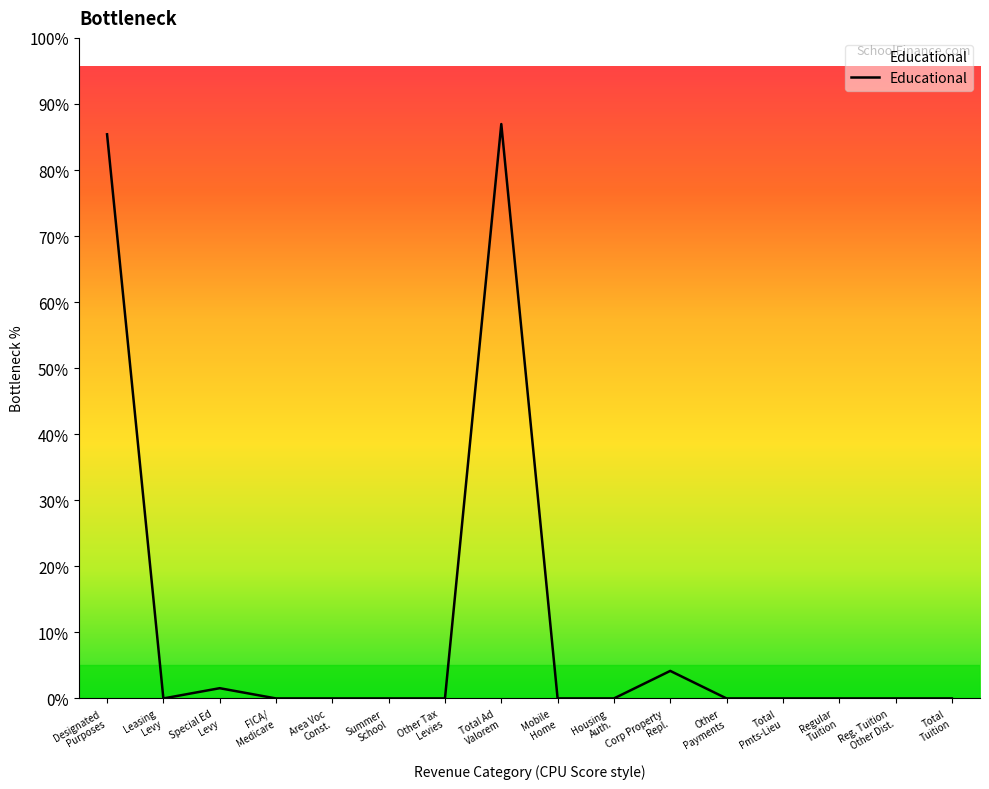

Which category has the lowest value across all series?

Leasing
Levy